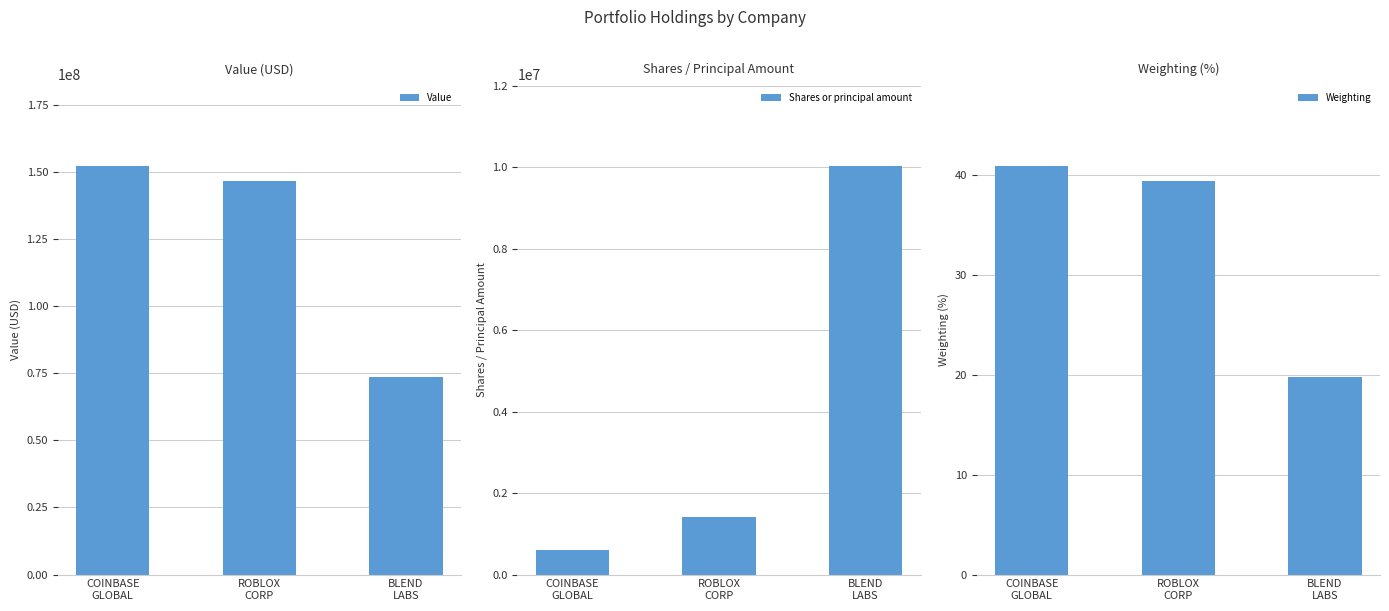

Rank the series by their maximum value, from lowest to highest.

Weighting, Shares or principal amount, Value